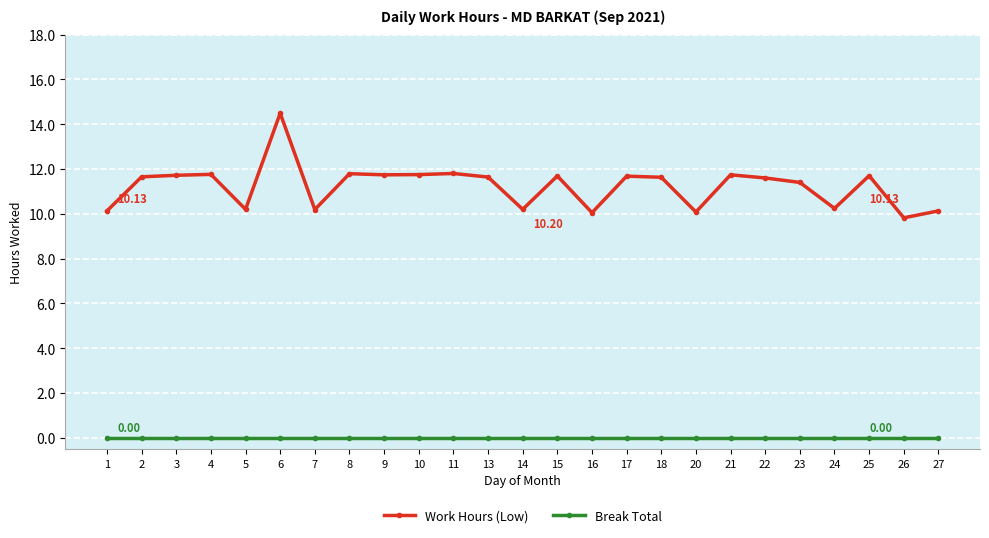

The Break Total series shows 0.0 at 14. True or false?

True